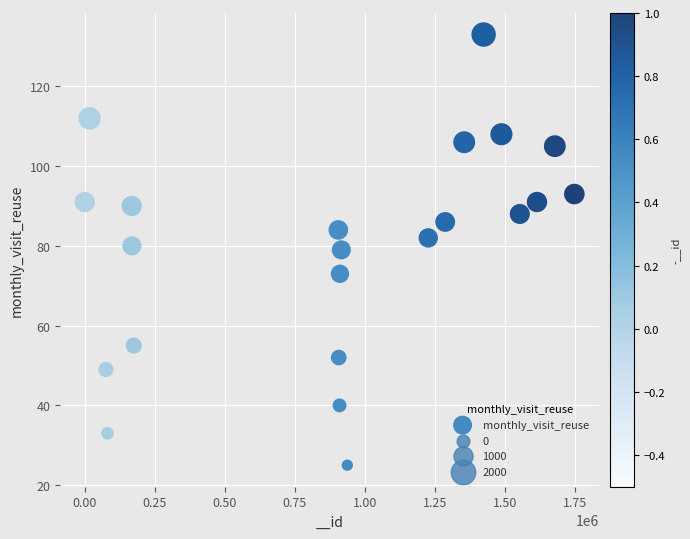

What is the range of X values (max minus min)?

1746161